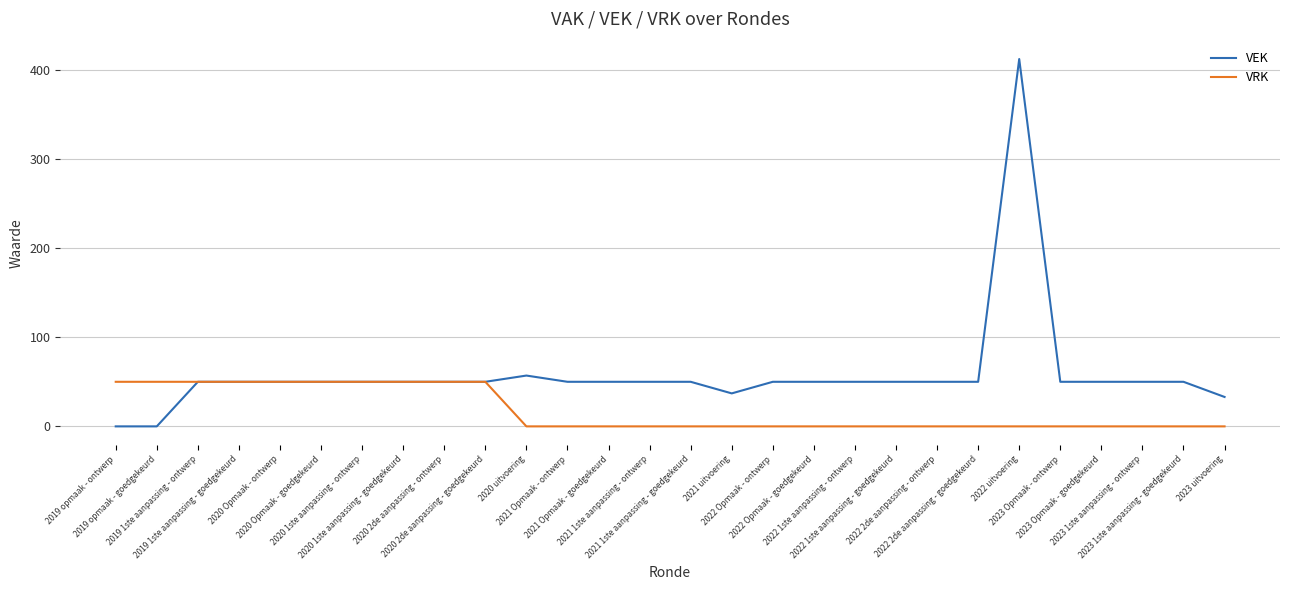

Which series has the widest spread of values?

VEK